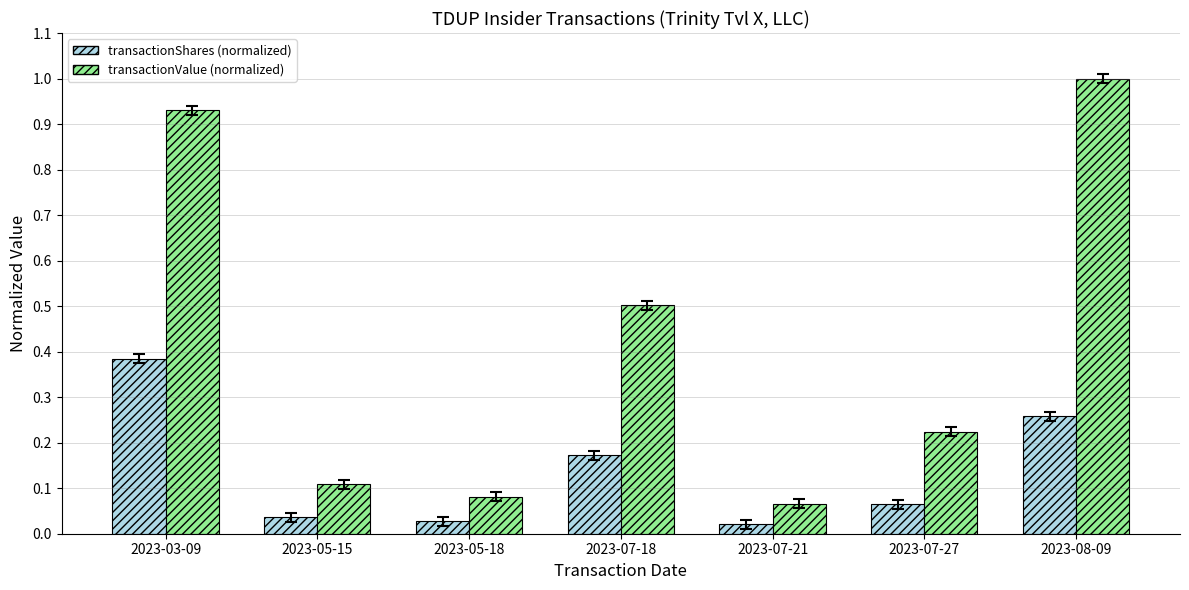

How many bars are there in each group?

2